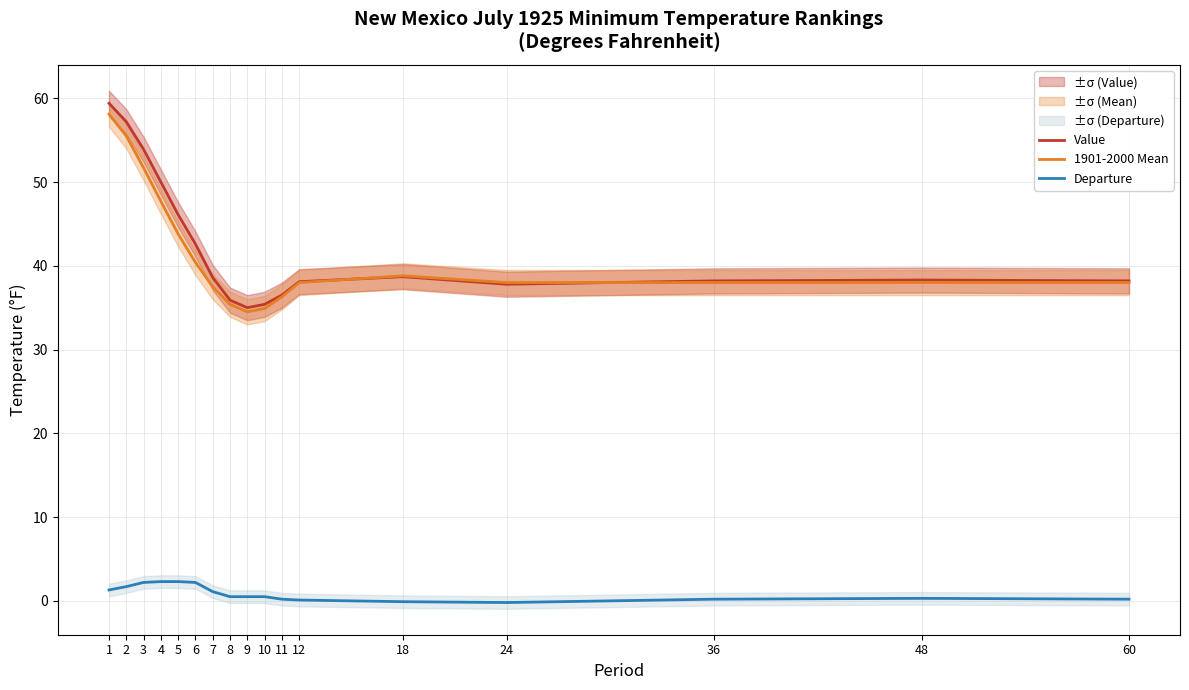

Rank the categories by Value value from lowest to highest.

9, 10, 8, 11, 24, 12, 36, 60, 48, 7, 18, 6, 5, 4, 3, 2, 1